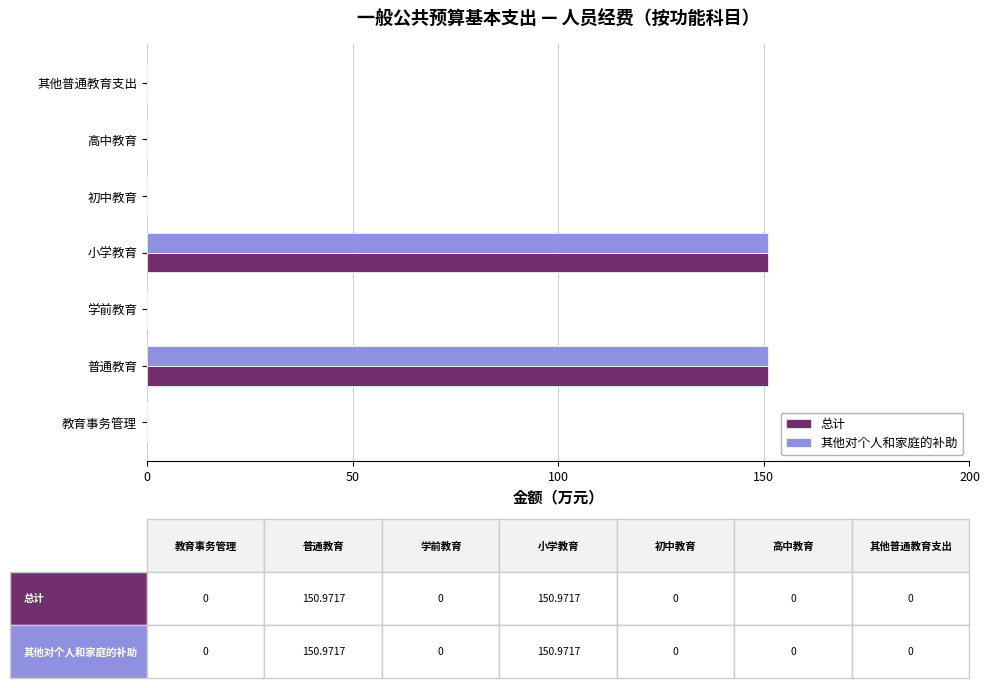

What is the maximum value for 其他对个人和家庭的补助?

151.0